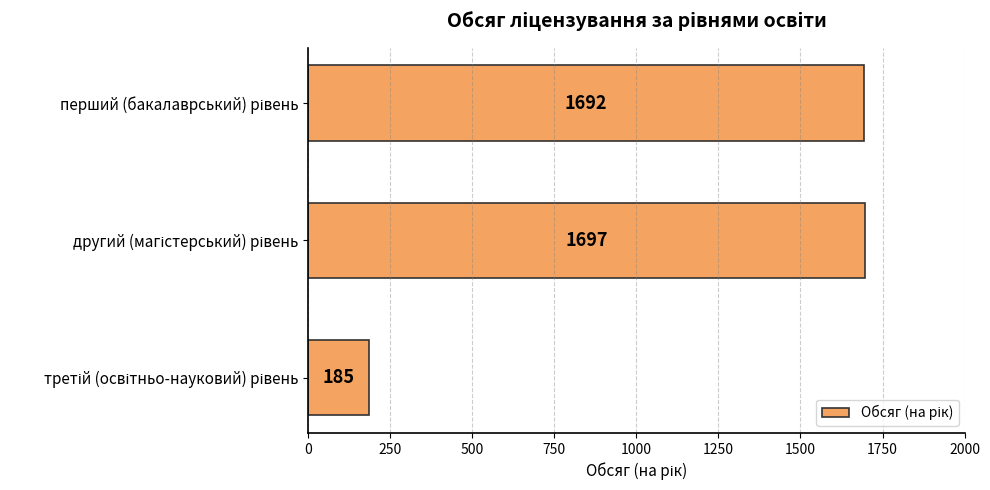

Reading top to bottom, extract all data points from this chart.

1692	1697	185